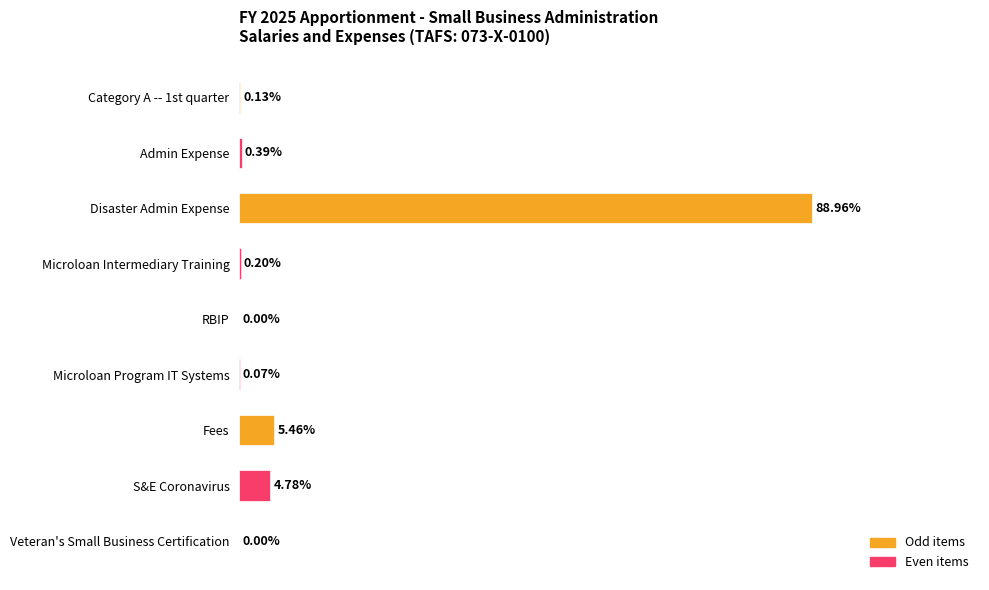

Between Category A -- 1st quarter and Microloan Intermediary Training, which is larger?

Microloan Intermediary Training